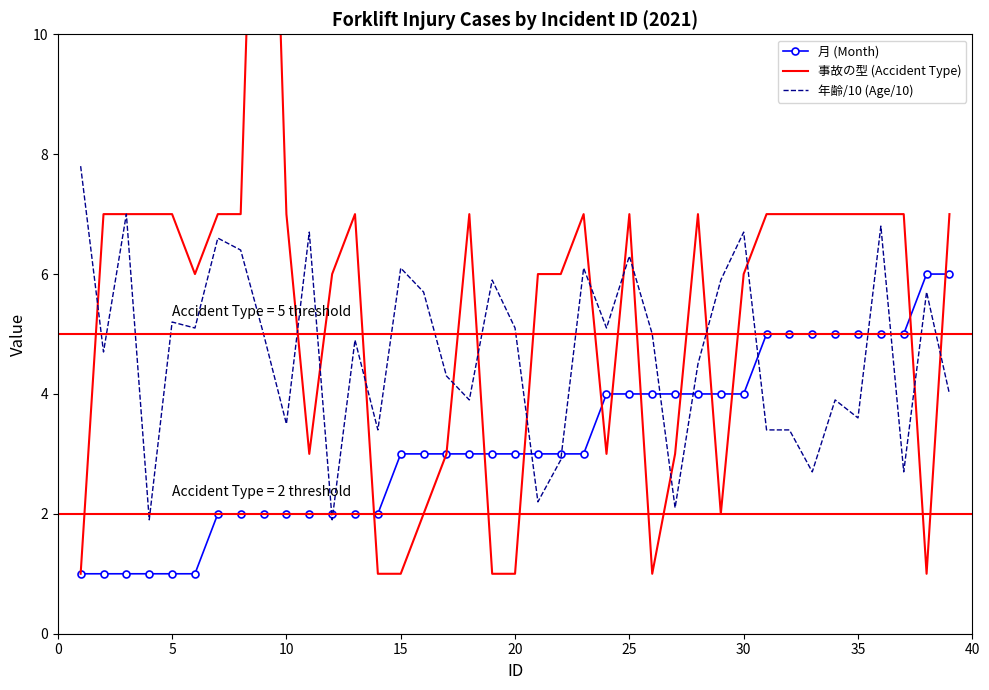

What is the maximum value for 月 (Month)?

6.0